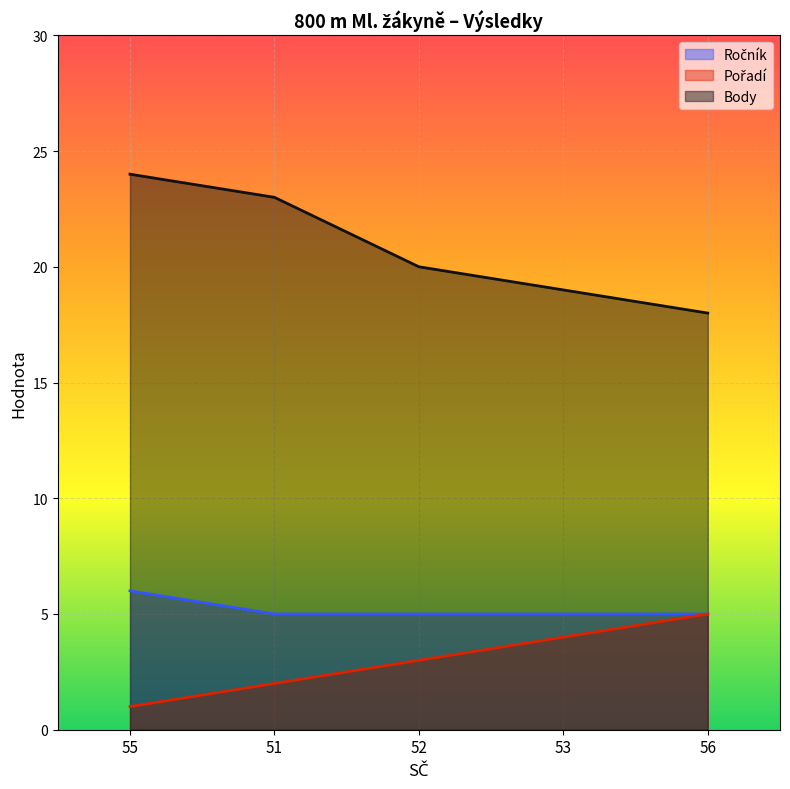

Which category has the highest value in the Pořadí series?

56